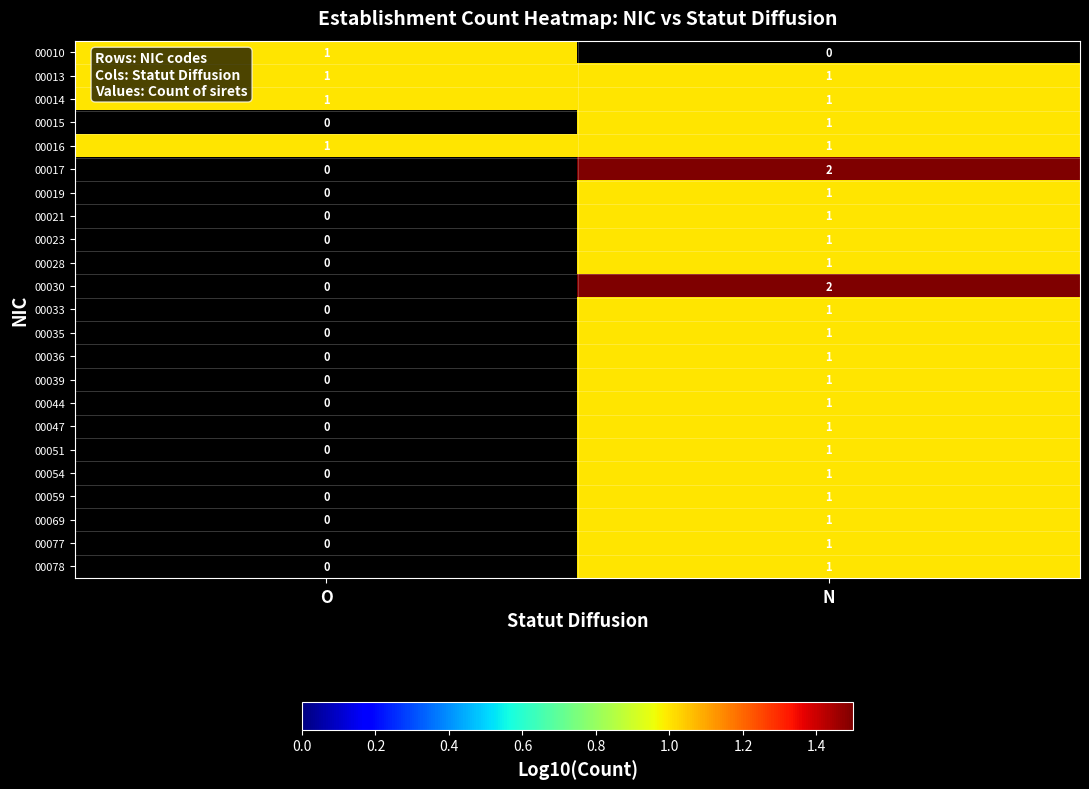

At how many categories does at least one series exceed 1?

1